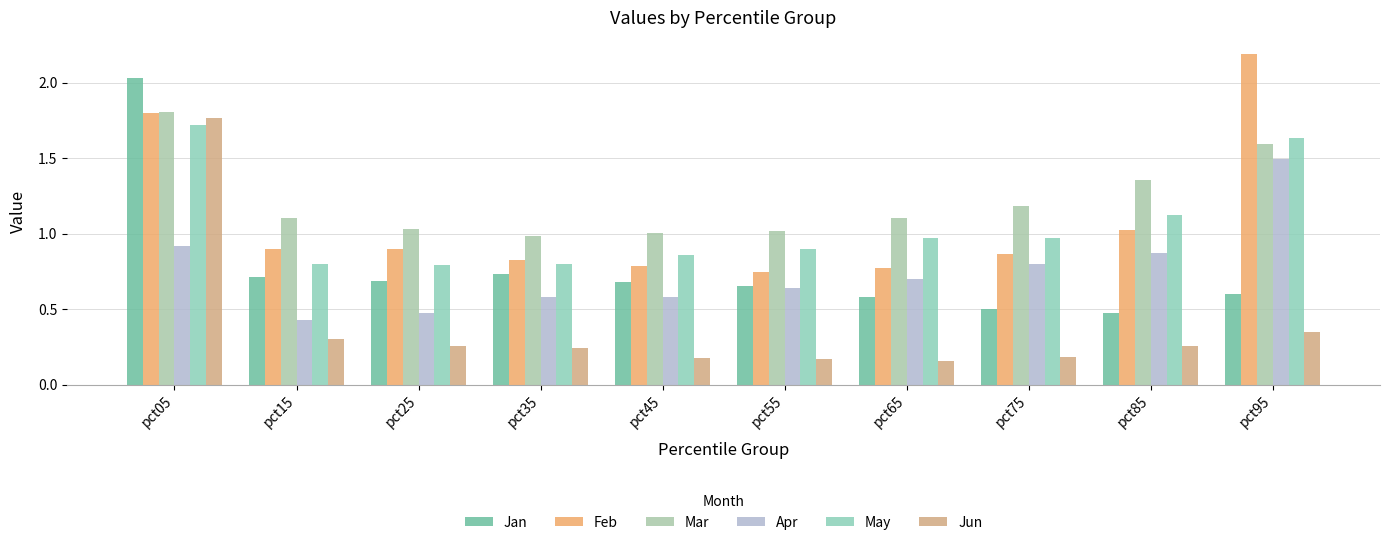

What are all the series names shown in the legend?

Jan, Feb, Mar, Apr, May, Jun